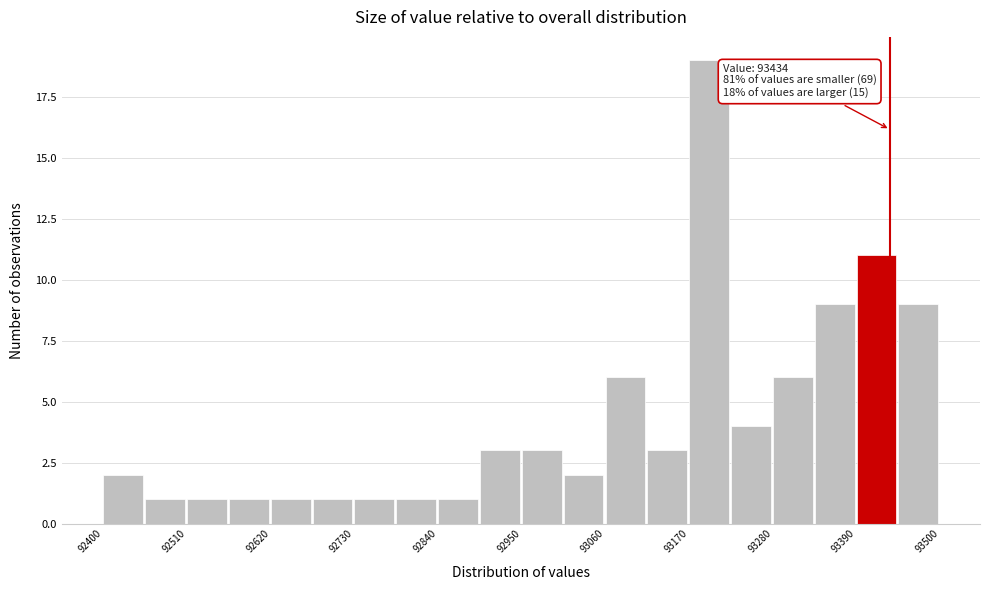

Around what value on the x-axis is the tallest bar? Give the approximate position of its centre, as read against the axis.

93200